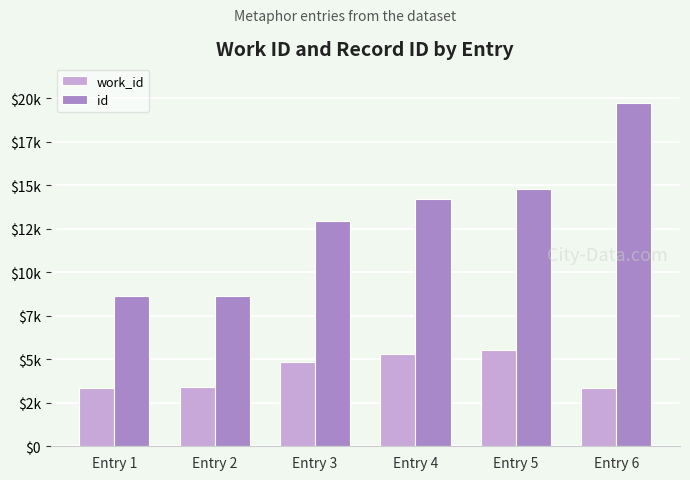

Which category has the highest value in the work_id series?

Entry 5